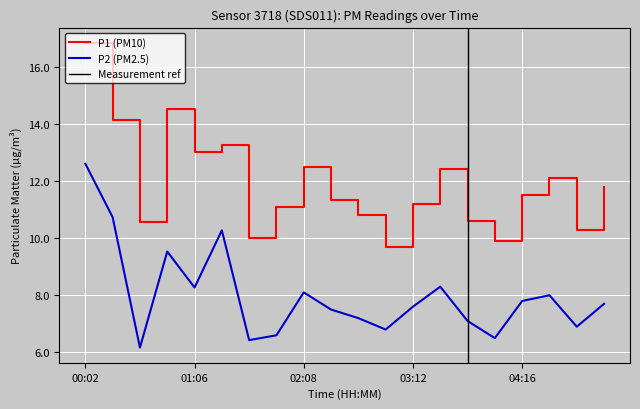

What is the label of the 17th point from the right?

00:51